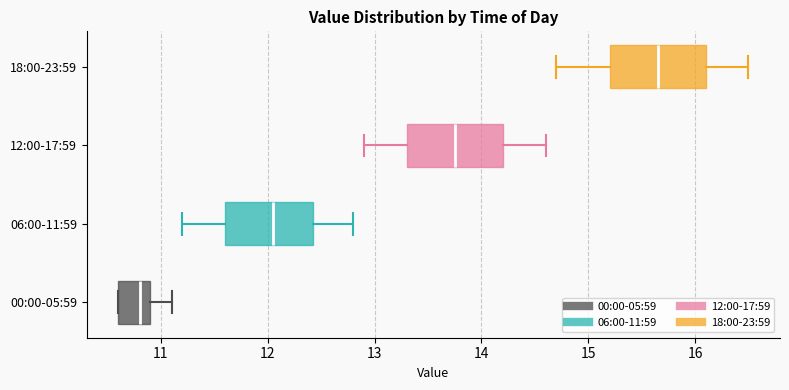

Reading bottom to top, transcribe this box plot: for each box, give where its median line is, the range the box spans, and where its two whiskers end, as read against the x-axis. The values are not printed on the chart, so give them approximately, as read against the axis.

00:00-05:59: median 10.8, box 10.6 to 10.9, whiskers 10.6 to 11.1
06:00-11:59: median 12.1, box 11.6 to 12.4, whiskers 11.2 to 12.8
12:00-17:59: median 13.8, box 13.3 to 14.2, whiskers 12.9 to 14.6
18:00-23:59: median 15.7, box 15.2 to 16.1, whiskers 14.7 to 16.5